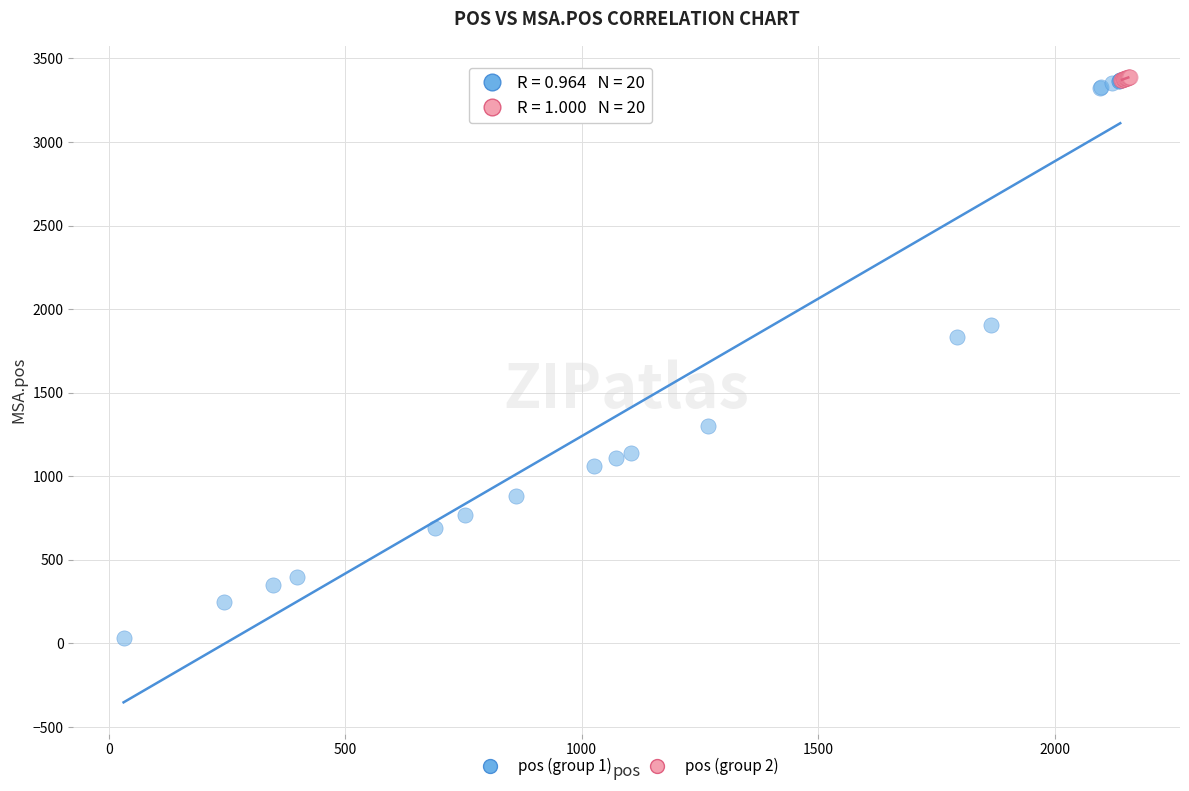

Which series reaches the minimum Y coordinate?

pos (group 1)